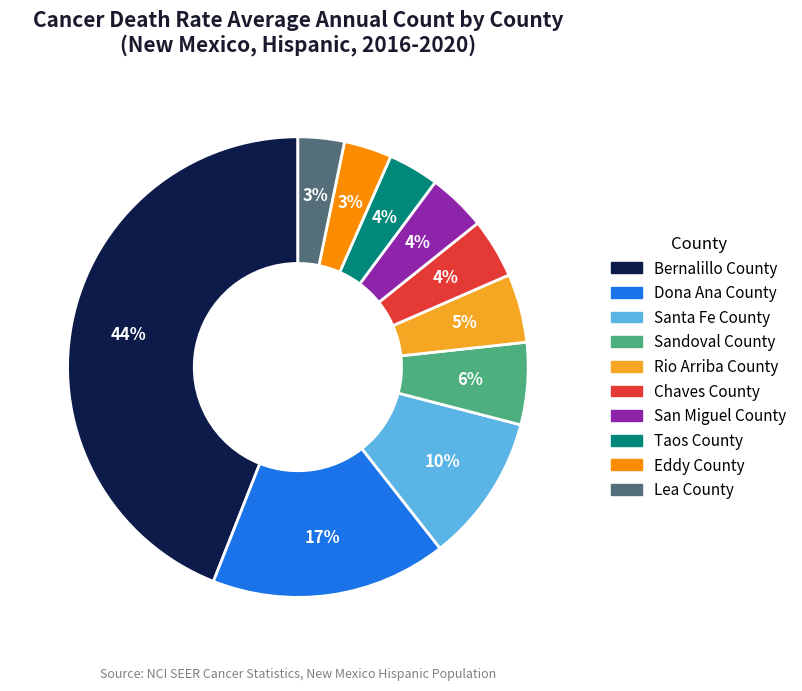

Combined, do Sandoval County and Taos County account for over 50%?

No